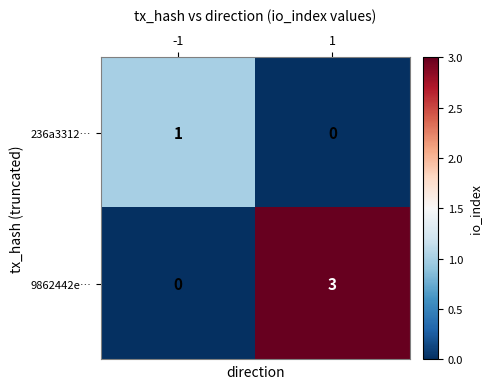

Between -1 and 1, which series saw the biggest shift?

9862442e…